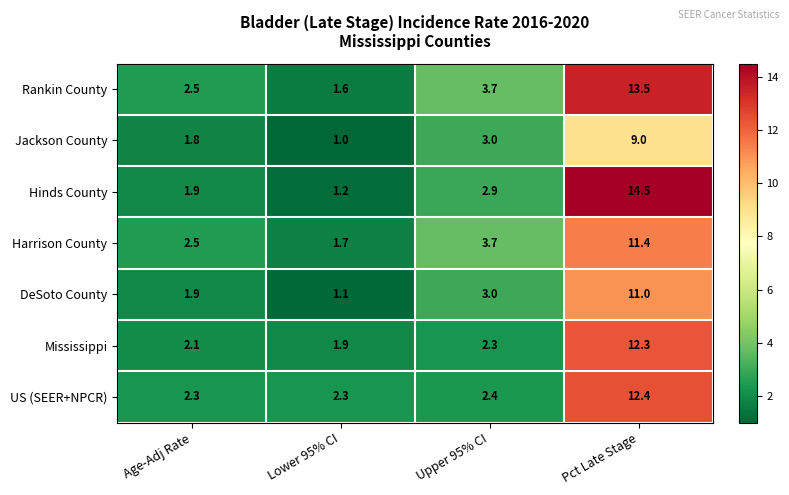

Read the Mississippi value at Upper 95% CI.

2.3